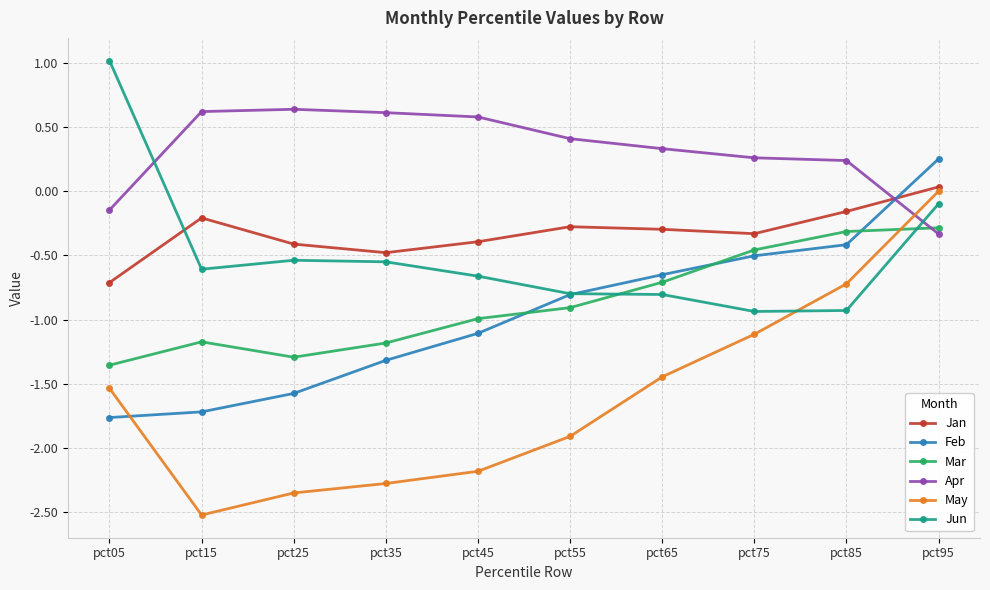

True or false: Feb has a value of -1.3 at pct35.

True